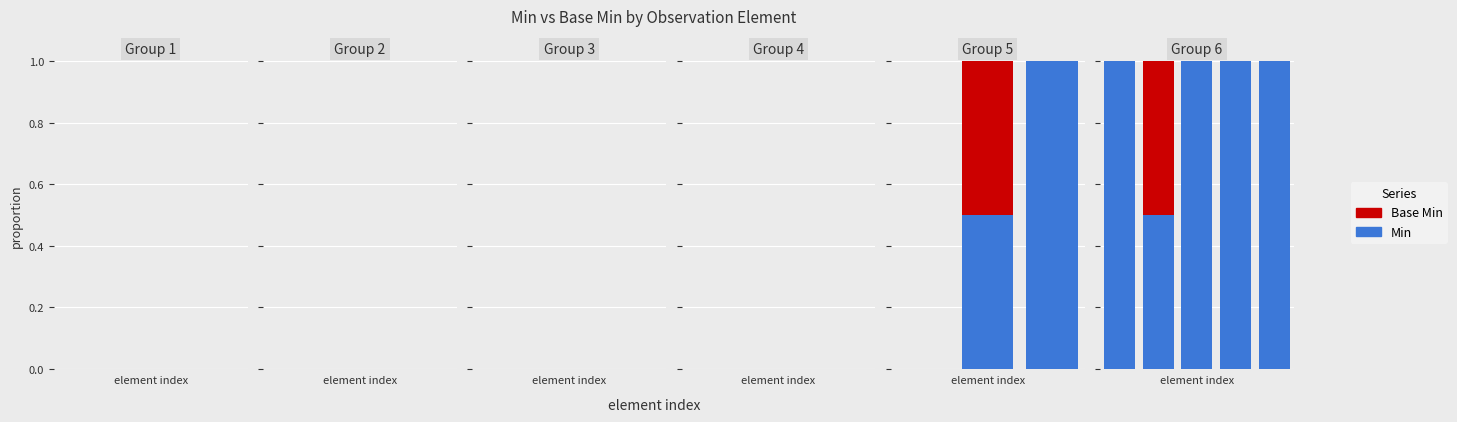

Is it true that Base Min equals 0.5 at 1?

True